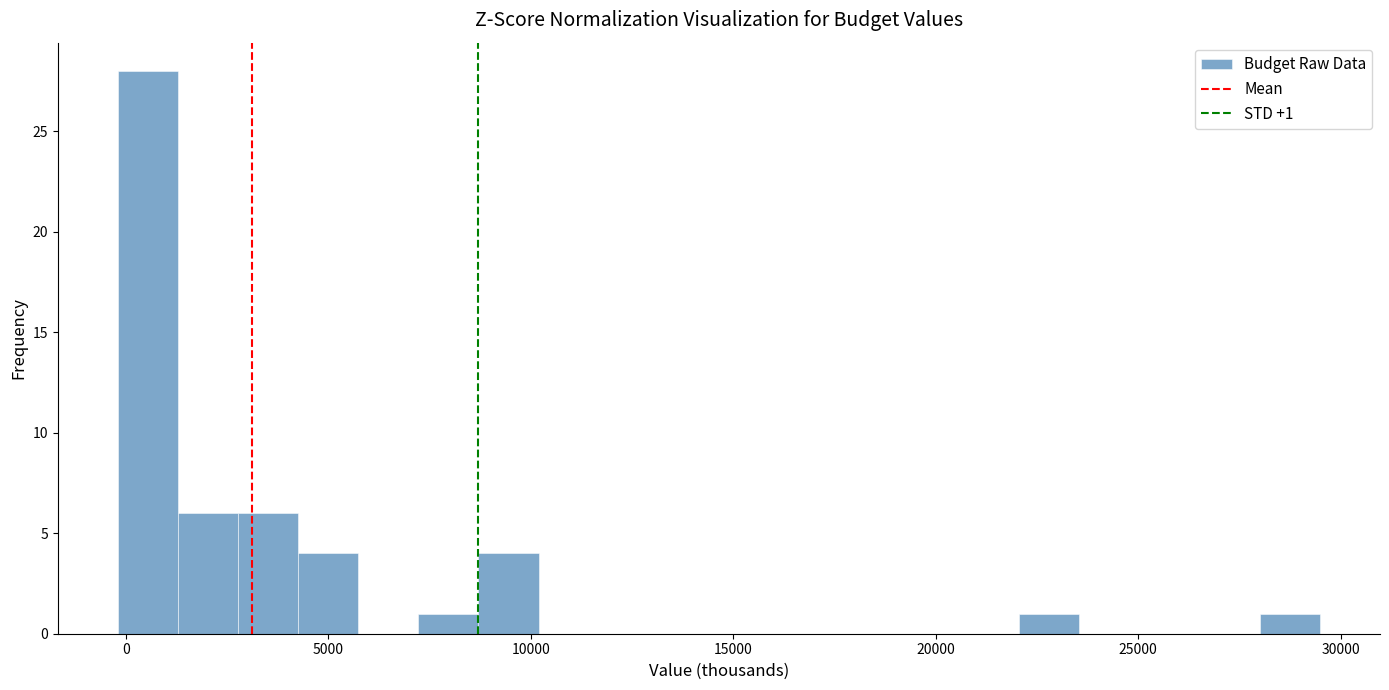

Around what value on the x-axis is the tallest bar? Give the approximate position of its centre, as read against the axis.

500